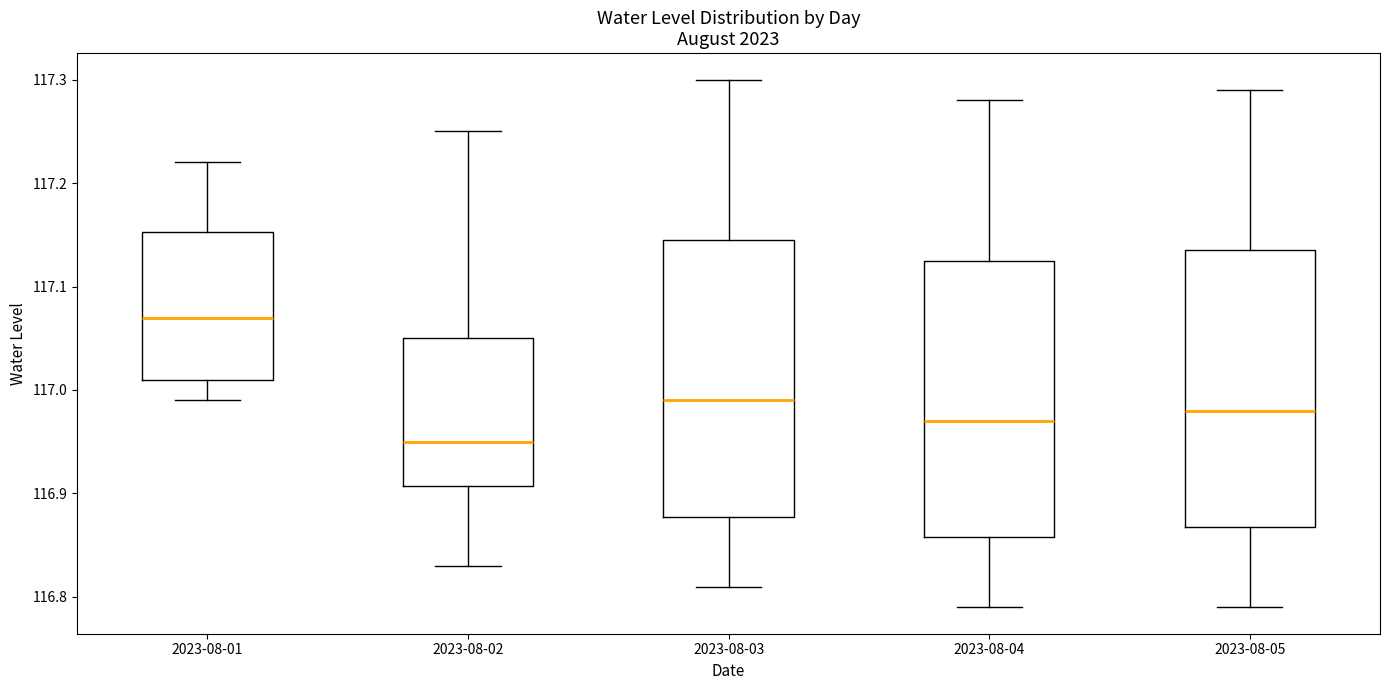

Reading left to right, read every box against the y-axis: the position of its median line, the range the box covers, and the ends of its whiskers. The values are not printed on the chart, so give them approximately, as read against the axis.

2023-08-01: median 117.07, box 117.01 to 117.15, whiskers 116.99 to 117.22
2023-08-02: median 116.95, box 116.91 to 117.05, whiskers 116.83 to 117.25
2023-08-03: median 116.99, box 116.88 to 117.15, whiskers 116.81 to 117.30
2023-08-04: median 116.97, box 116.86 to 117.13, whiskers 116.79 to 117.28
2023-08-05: median 116.98, box 116.87 to 117.14, whiskers 116.79 to 117.29